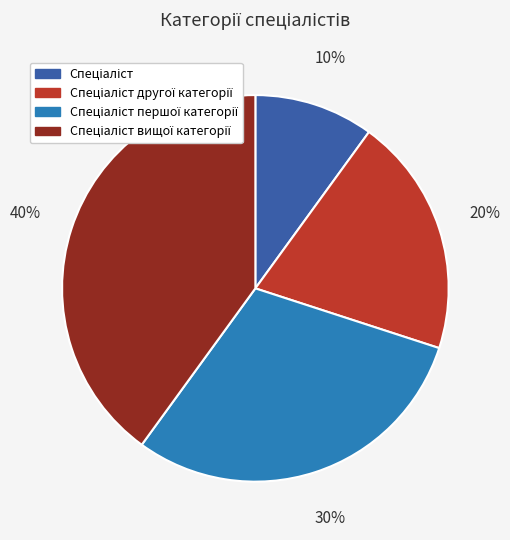

To the nearest percent, what is the difference between the largest and smallest slice percentages?

30%